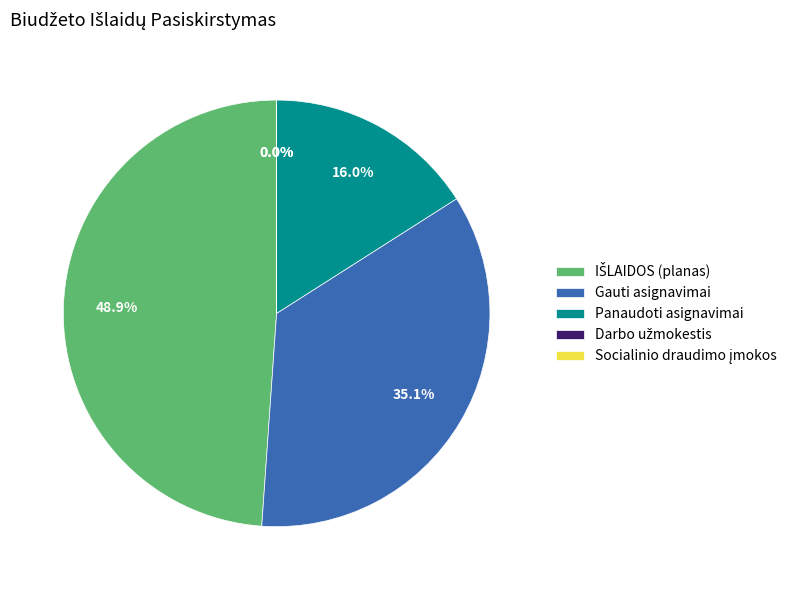

Do Gauti asignavimai and Panaudoti asignavimai together represent more than half of the pie?

Yes